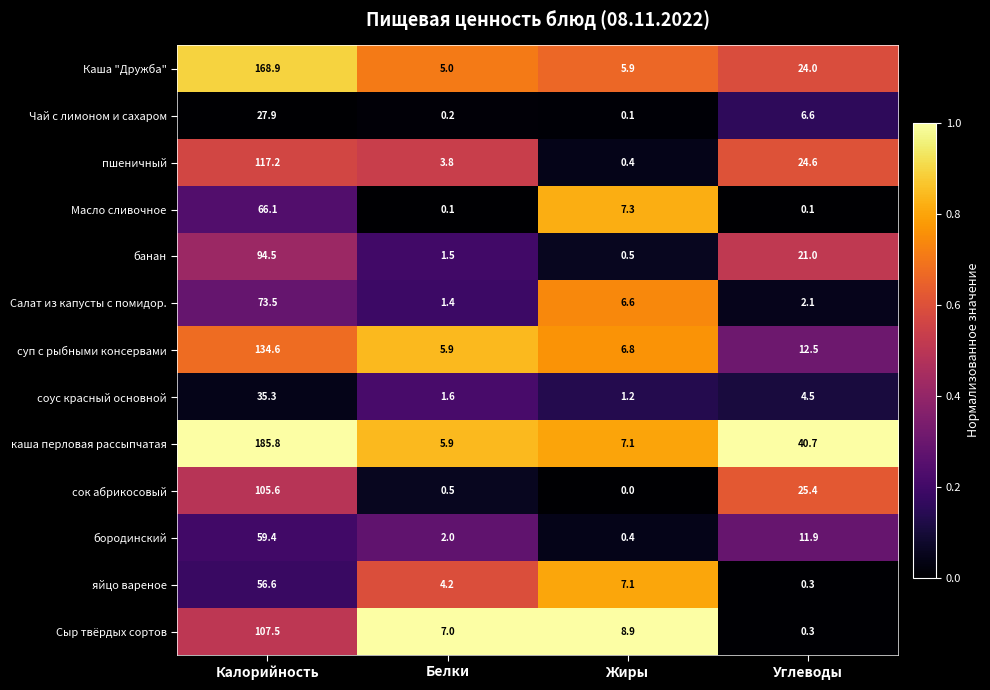

What is the total value across all series at Белки?

39.1